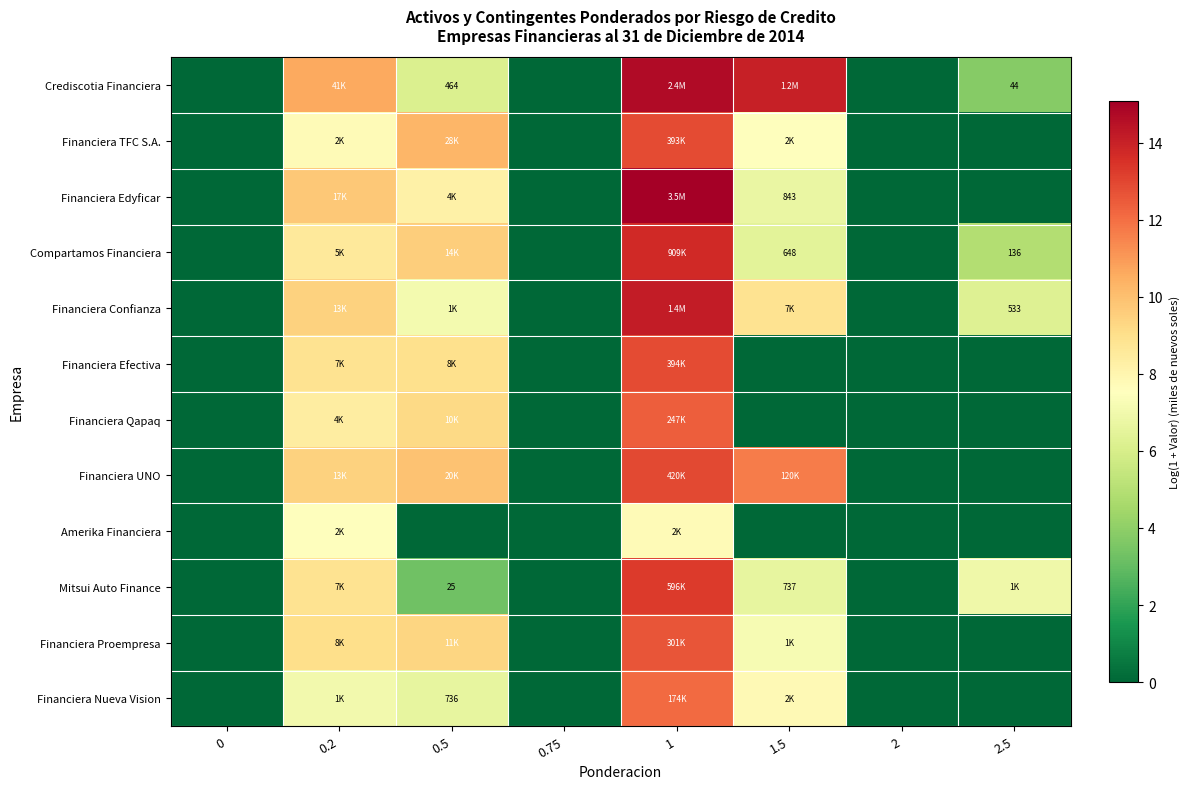

Rank the series by their maximum value, from highest to lowest.

Financiera Edyficar, Crediscotia Financiera, Financiera Confianza, Compartamos Financiera, Mitsui Auto Finance, Financiera UNO, Financiera Efectiva, Financiera TFC S.A., Financiera Proempresa, Financiera Qapaq, Financiera Nueva Vision, Amerika Financiera